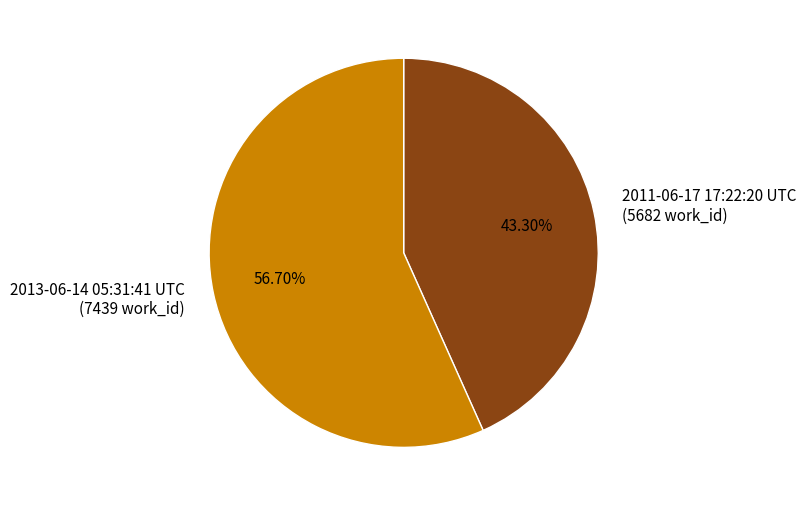

To the nearest percent, what is the difference between the 2013-06-14 05:31:41 UTC and 2011-06-17 17:22:20 UTC slice percentages?

13%